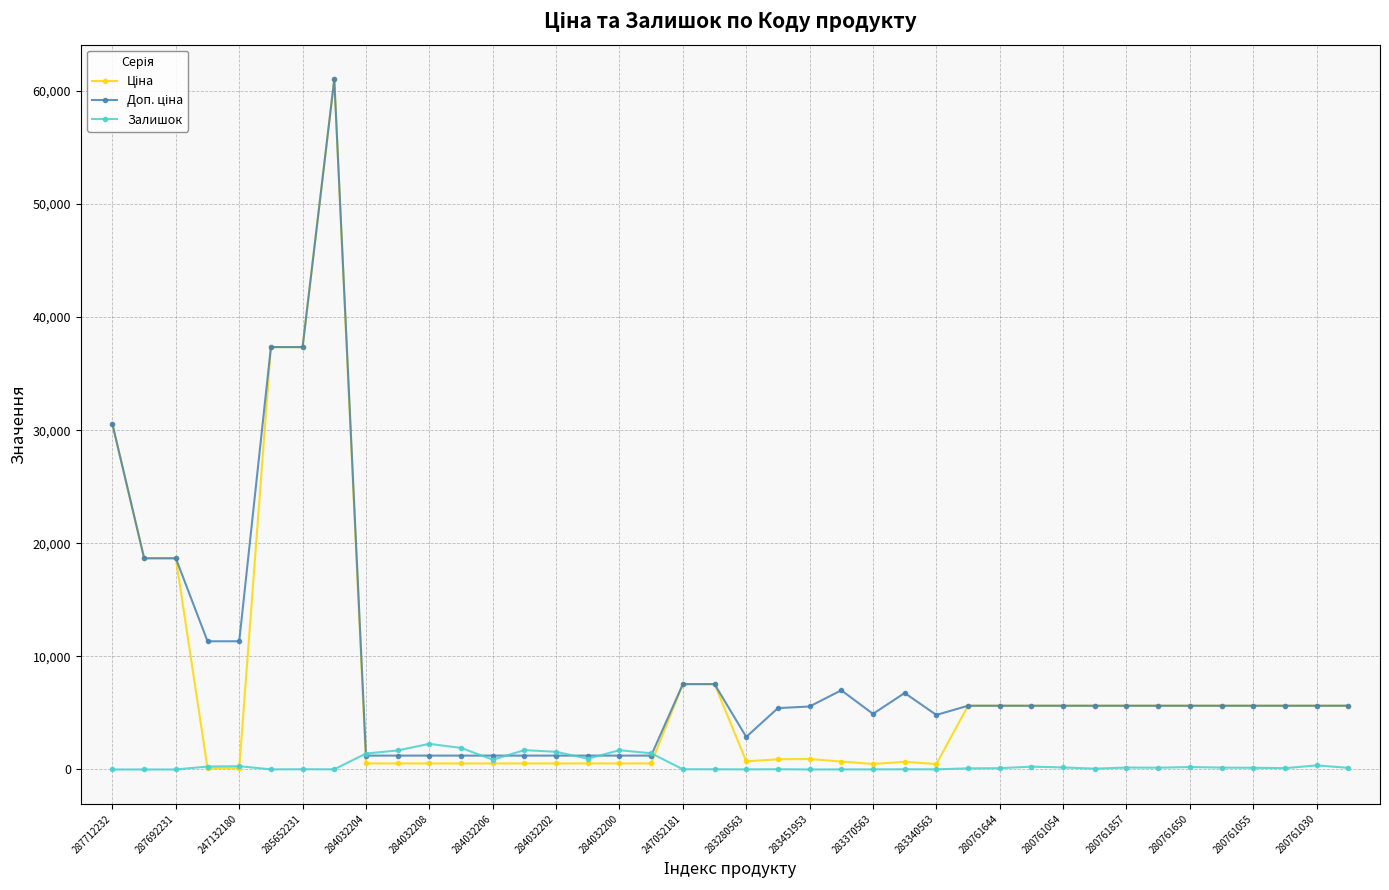

True or false: Залишок has more than 1 interior local peaks.

True